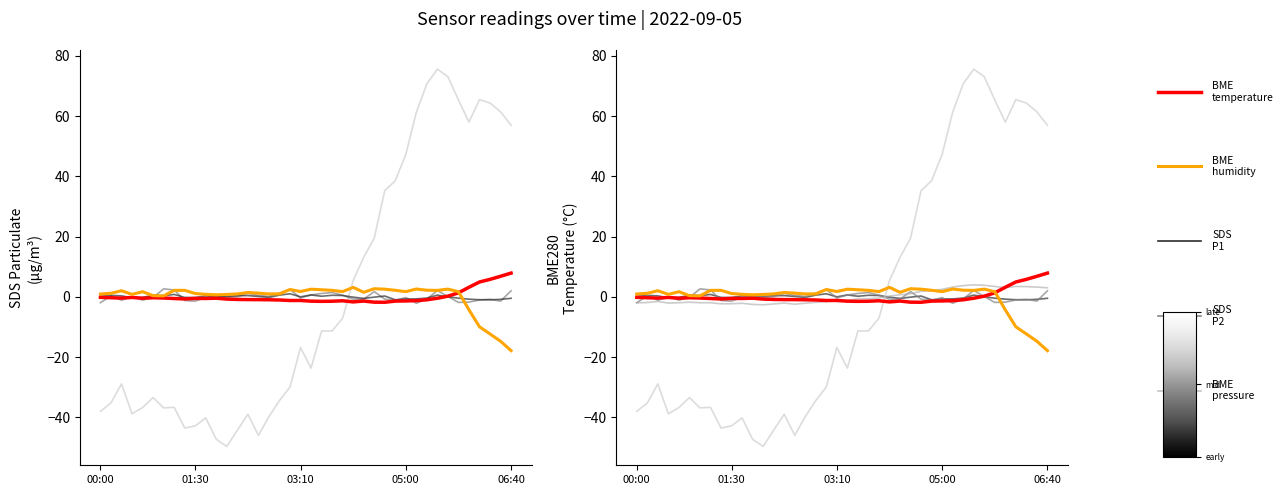

The BME280_temperature series shows -1.3 at 14. True or false?

False